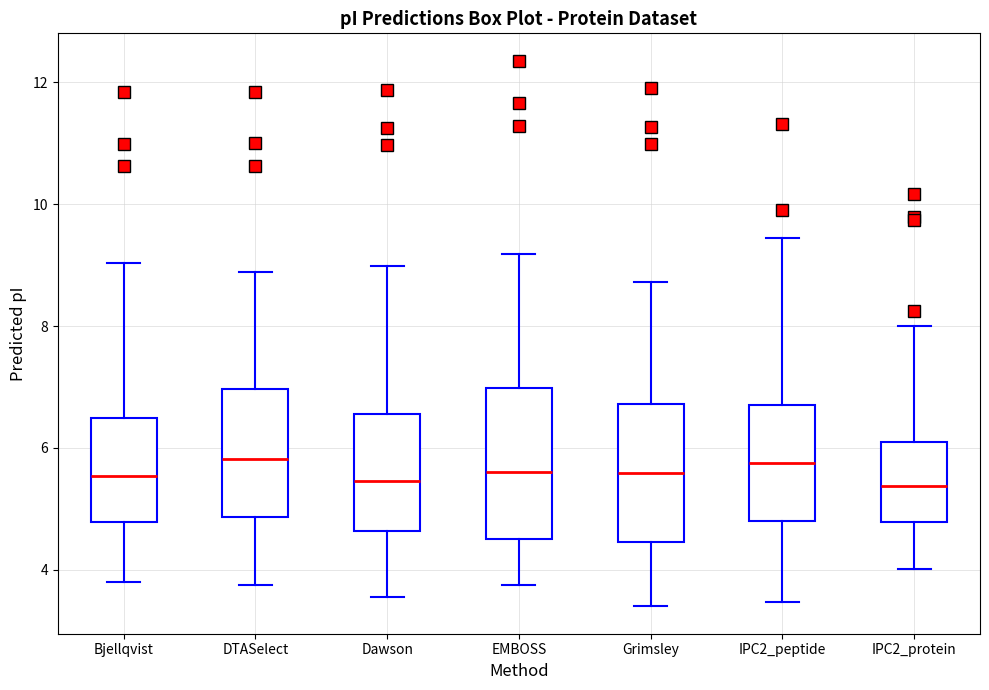

Where is the lower edge of the box for Dawson on the y-axis? The values are not printed on the chart, so give them approximately, as read against the axis.

4.6